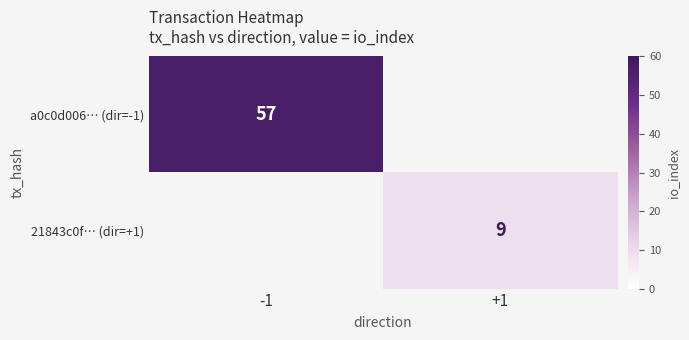

Is it true that 21843c0f… (dir=+1) equals 6 at +1?

False